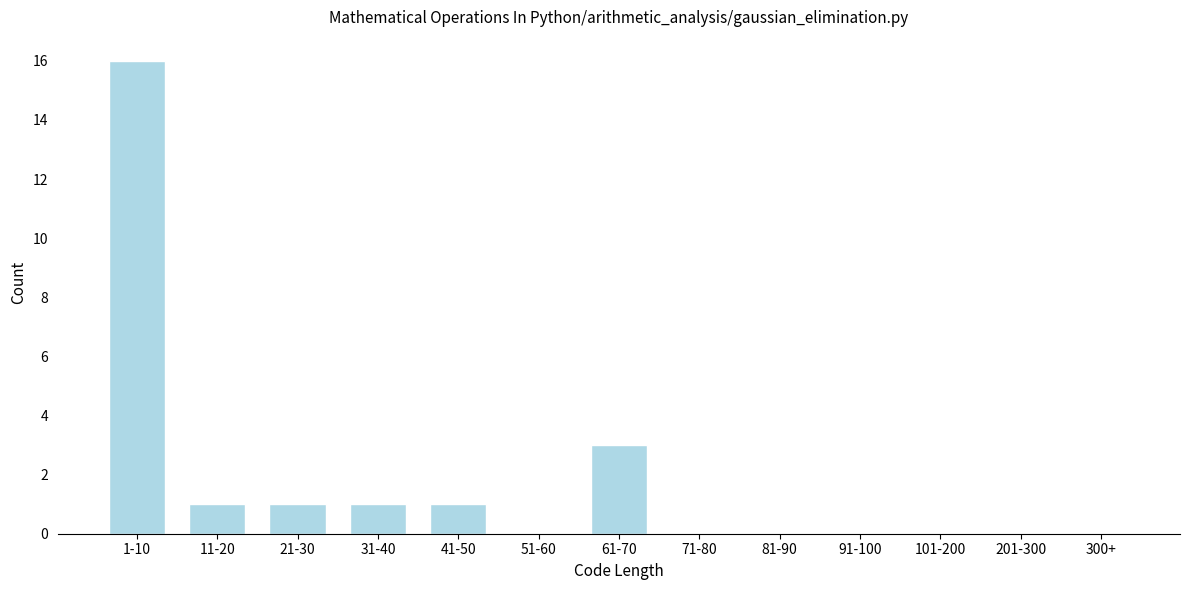

Reading left to right, list all the values displayed in this chart.

1-10=16	11-20=1	21-30=1	31-40=1	41-50=1	51-60=0	61-70=3	71-80=0	81-90=0	91-100=0	101-200=0	201-300=0	300+=0